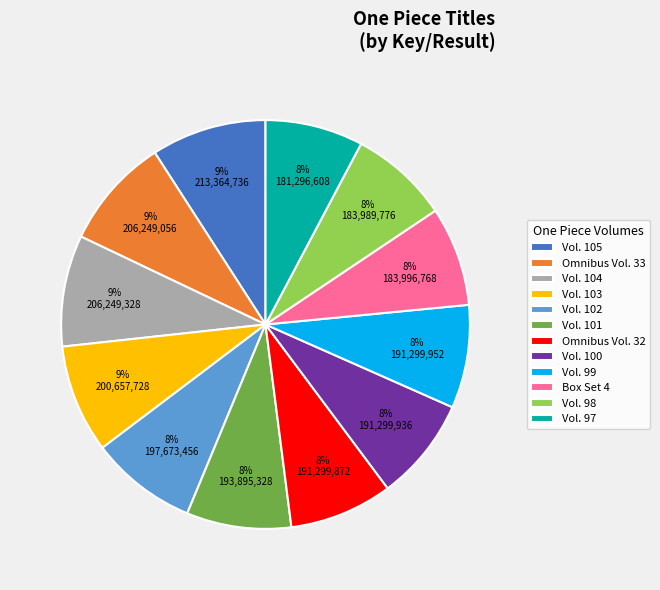

Approximately how many times larger is the value at Vol. 99 compared to Omnibus Vol. 32?

1.0